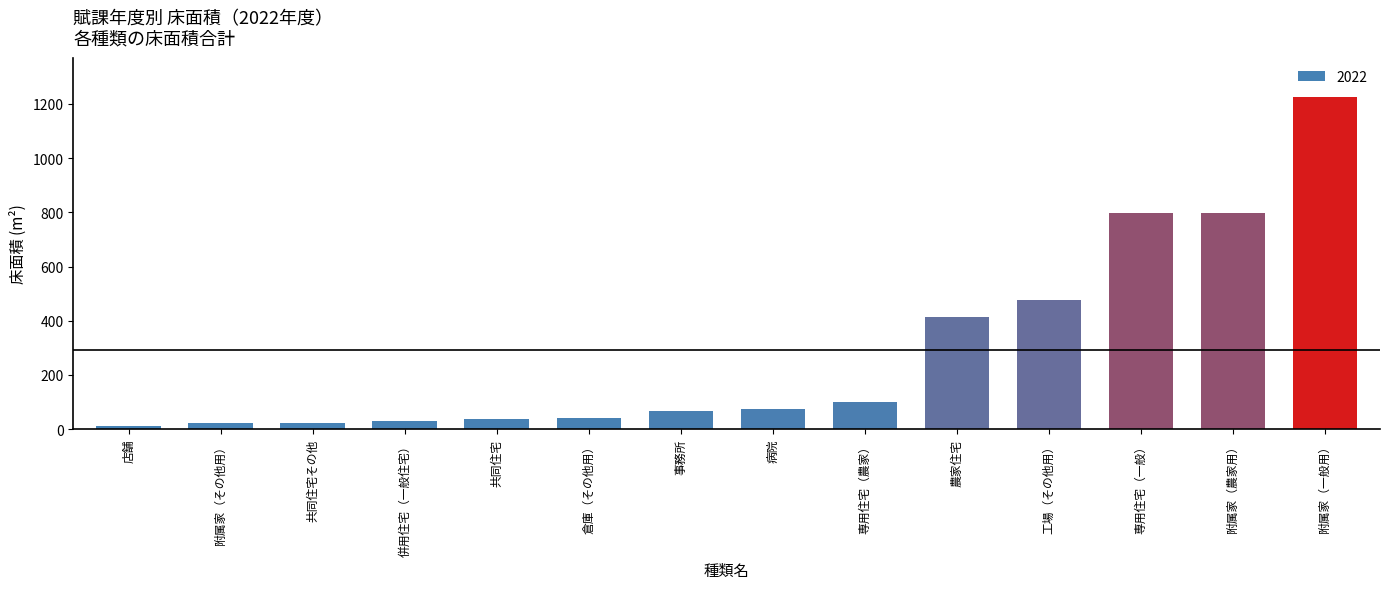

What position from the right is 共同住宅その他?

12